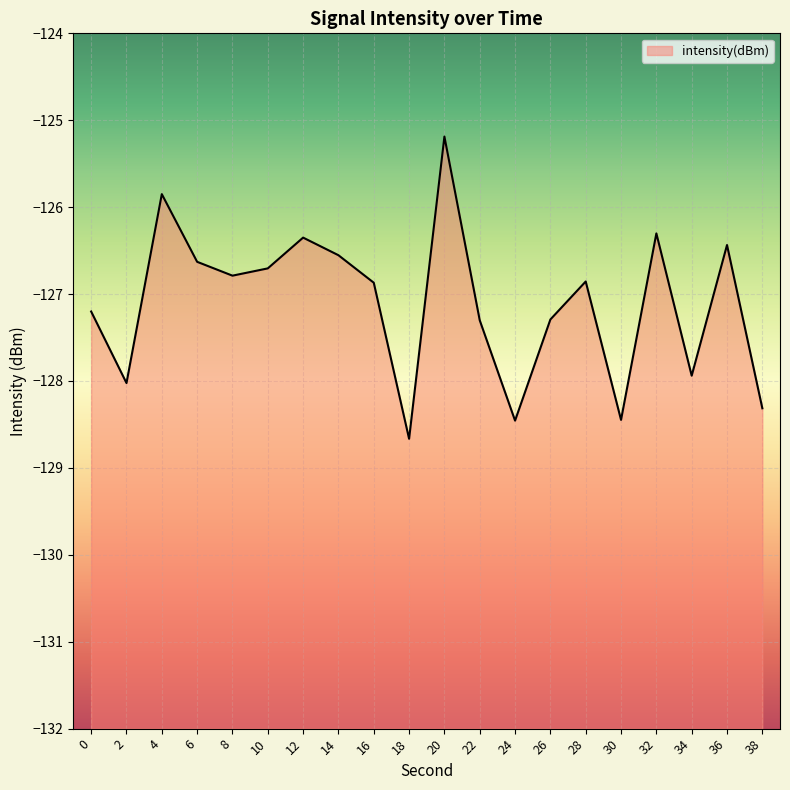

True or false: there are more than 0 points higher than both neighbors.

True